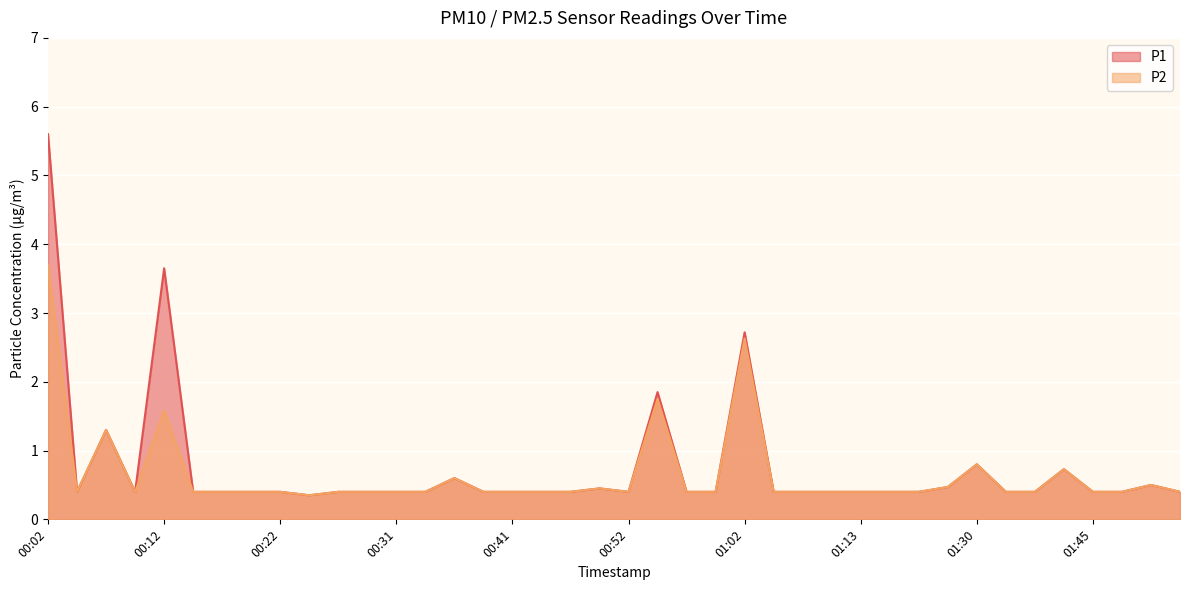

Reading right to left, what are all the values shown in this chart?

P1: 01:52=0.4	01:50=0.5	01:47=0.4	01:45=0.4	01:42=0.7	01:40=0.4	01:32=0.4	01:30=0.8	01:24=0.5	01:21=0.4	01:16=0.4	01:13=0.4	01:11=0.4	01:08=0.4	01:05=0.4	01:02=2.7	01:00=0.4	00:57=0.4	00:55=1.9	00:52=0.4	00:49=0.5	00:47=0.4	00:44=0.4	00:41=0.4	00:39=0.4	00:36=0.6	00:34=0.4	00:31=0.4	00:29=0.4	00:26=0.4	00:24=0.3	00:22=0.4	00:19=0.4	00:17=0.4	00:14=0.4	00:12=3.6	00:09=0.4	00:07=1.3	00:04=0.4	00:02=5.6
P2: 01:52=0.4	01:50=0.5	01:47=0.4	01:45=0.4	01:42=0.7	01:40=0.4	01:32=0.4	01:30=0.8	01:24=0.5	01:21=0.4	01:16=0.4	01:13=0.4	01:11=0.4	01:08=0.4	01:05=0.4	01:02=2.6	01:00=0.4	00:57=0.4	00:55=1.8	00:52=0.4	00:49=0.5	00:47=0.4	00:44=0.4	00:41=0.4	00:39=0.4	00:36=0.6	00:34=0.4	00:31=0.4	00:29=0.4	00:26=0.4	00:24=0.3	00:22=0.4	00:19=0.4	00:17=0.4	00:14=0.4	00:12=1.6	00:09=0.4	00:07=1.3	00:04=0.4	00:02=3.7